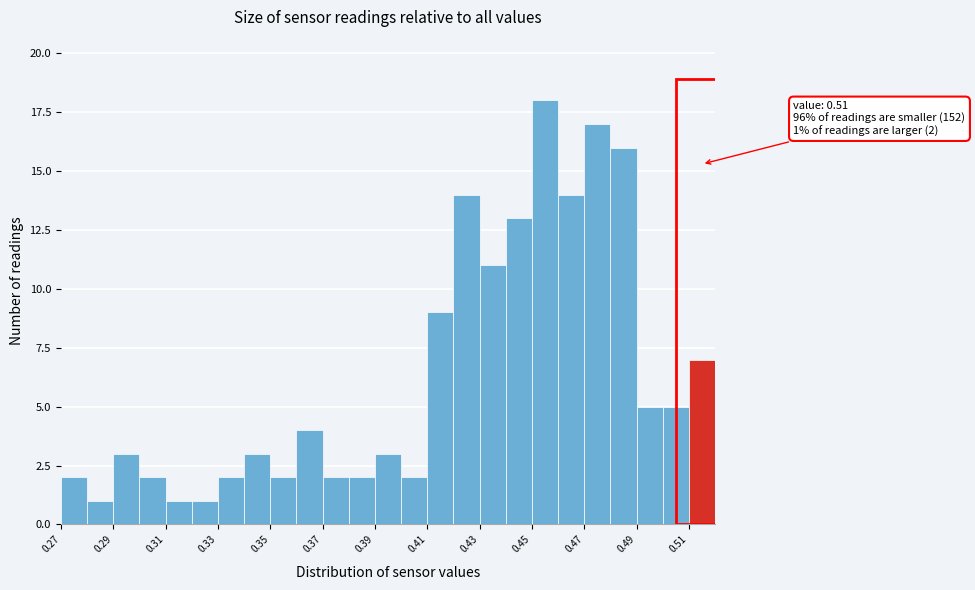

Which range on the x-axis has the tallest bar?

0.45 to 0.46